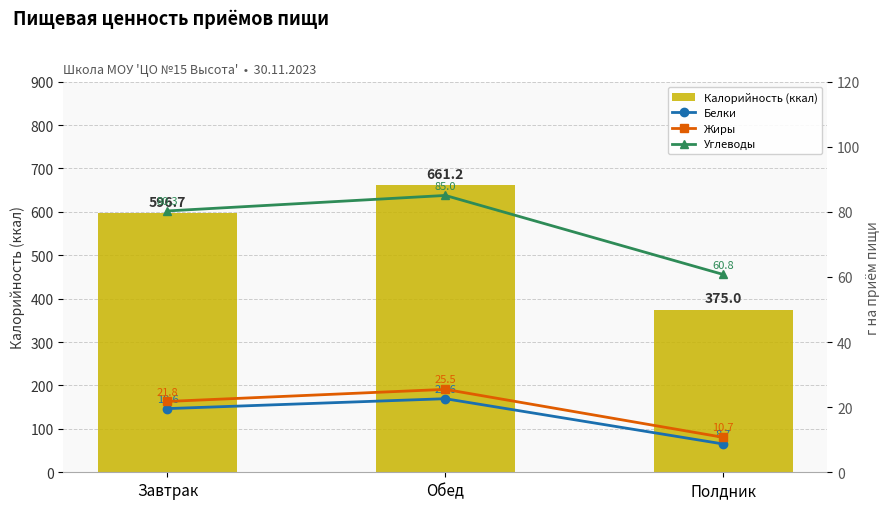

Does the chart contain stacked bars?

No